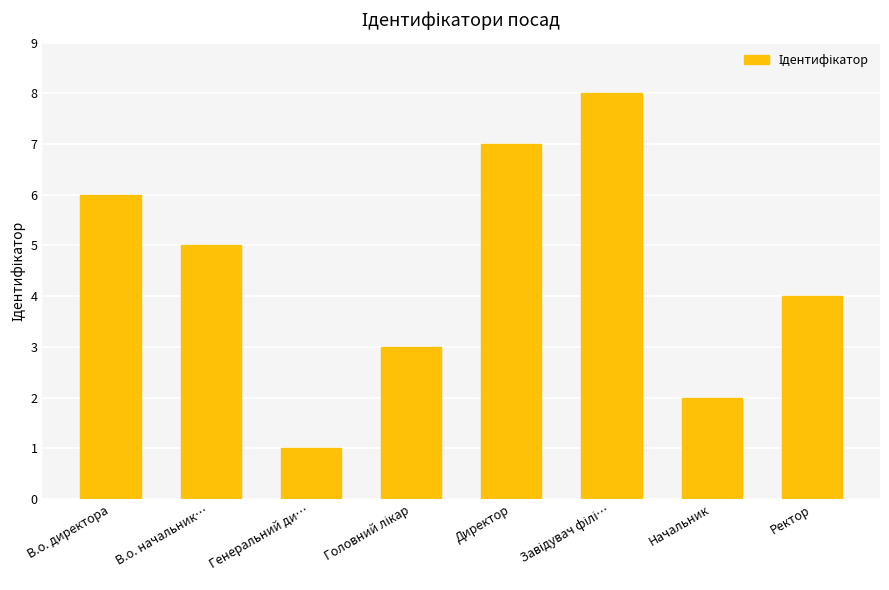

Between Генеральний ди… and Ректор, which is larger?

Ректор